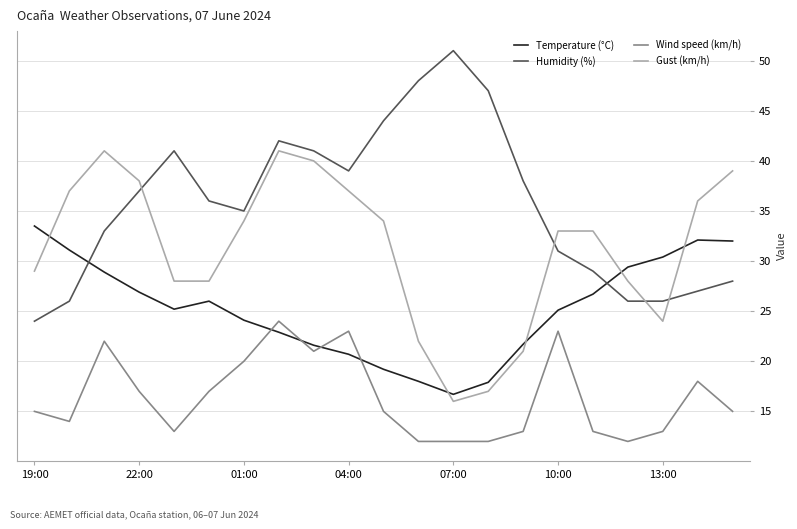

What is the lowest value of the Temperature (°C) series?

16.7